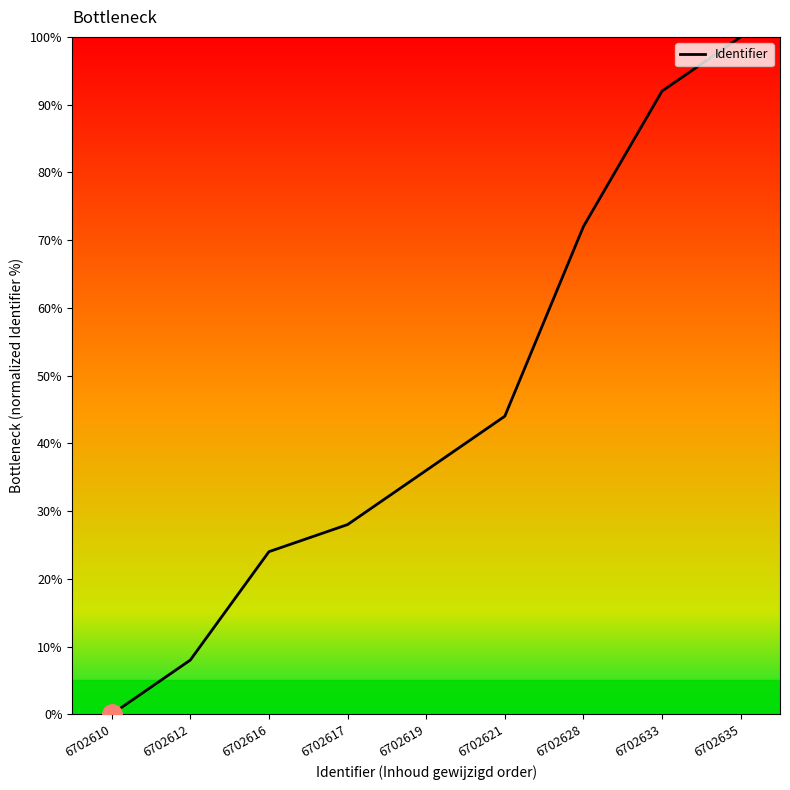

What is the difference between the second highest and second lowest values?

84.0